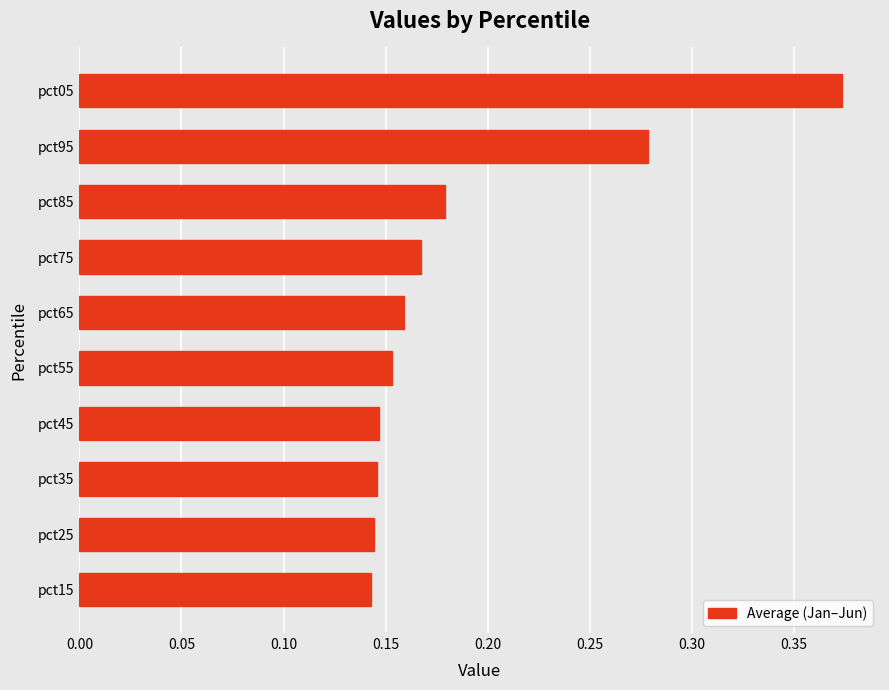

At which category does the chart reach its peak across all series?

pct05